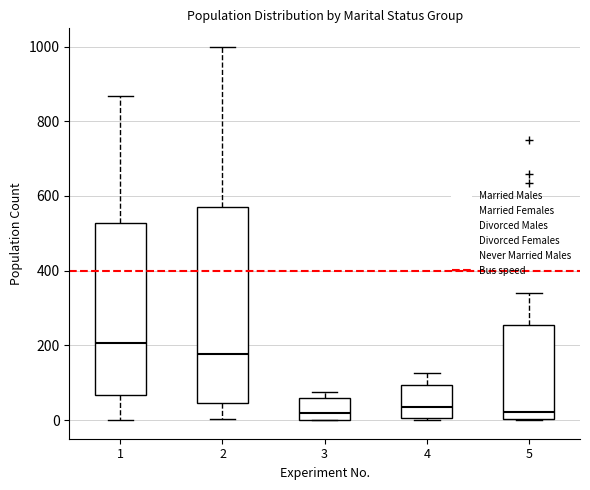

Reading left to right, read every box against the y-axis: the position of its median line, the range the box covers, and the ends of its whiskers. The values are not printed on the chart, so give them approximately, as read against the axis.

1: median 200, box 60 to 520, whiskers 0 to 860
2: median 180, box 40 to 580, whiskers 0 to 1000
3: median 20, box 0 to 60, whiskers 0 to 80
4: median 40, box 0 to 100, whiskers 0 to 120
5: median 20, box 0 to 260, whiskers 0 to 340